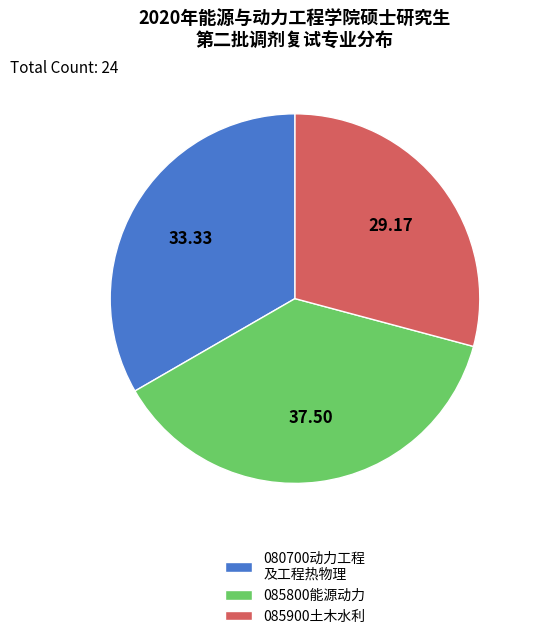

Is there any slice that represents more than half of the pie?

No